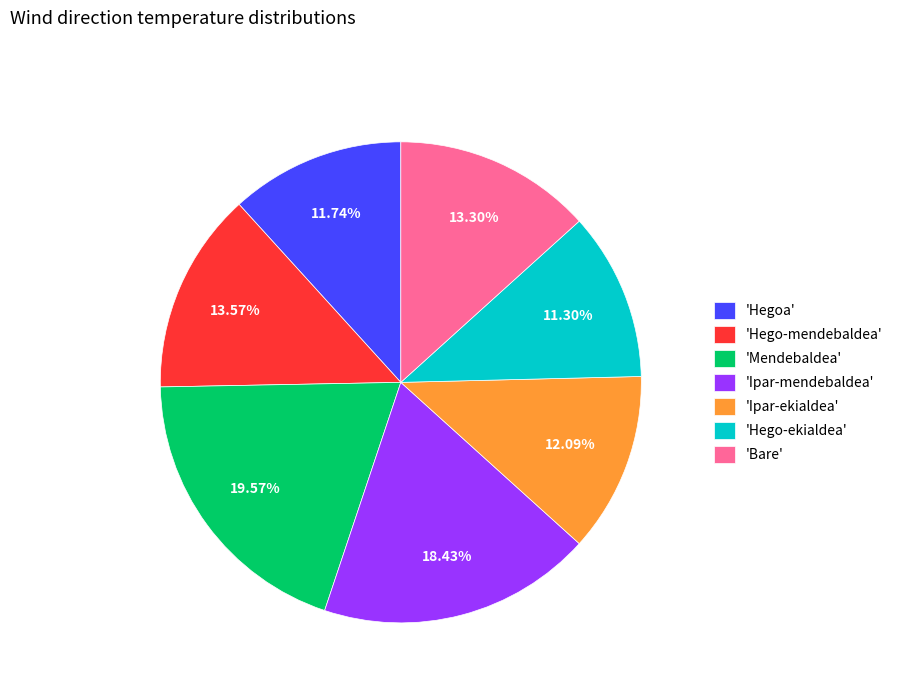

To the nearest percent, what is the difference between the largest and smallest slice percentages?

8%